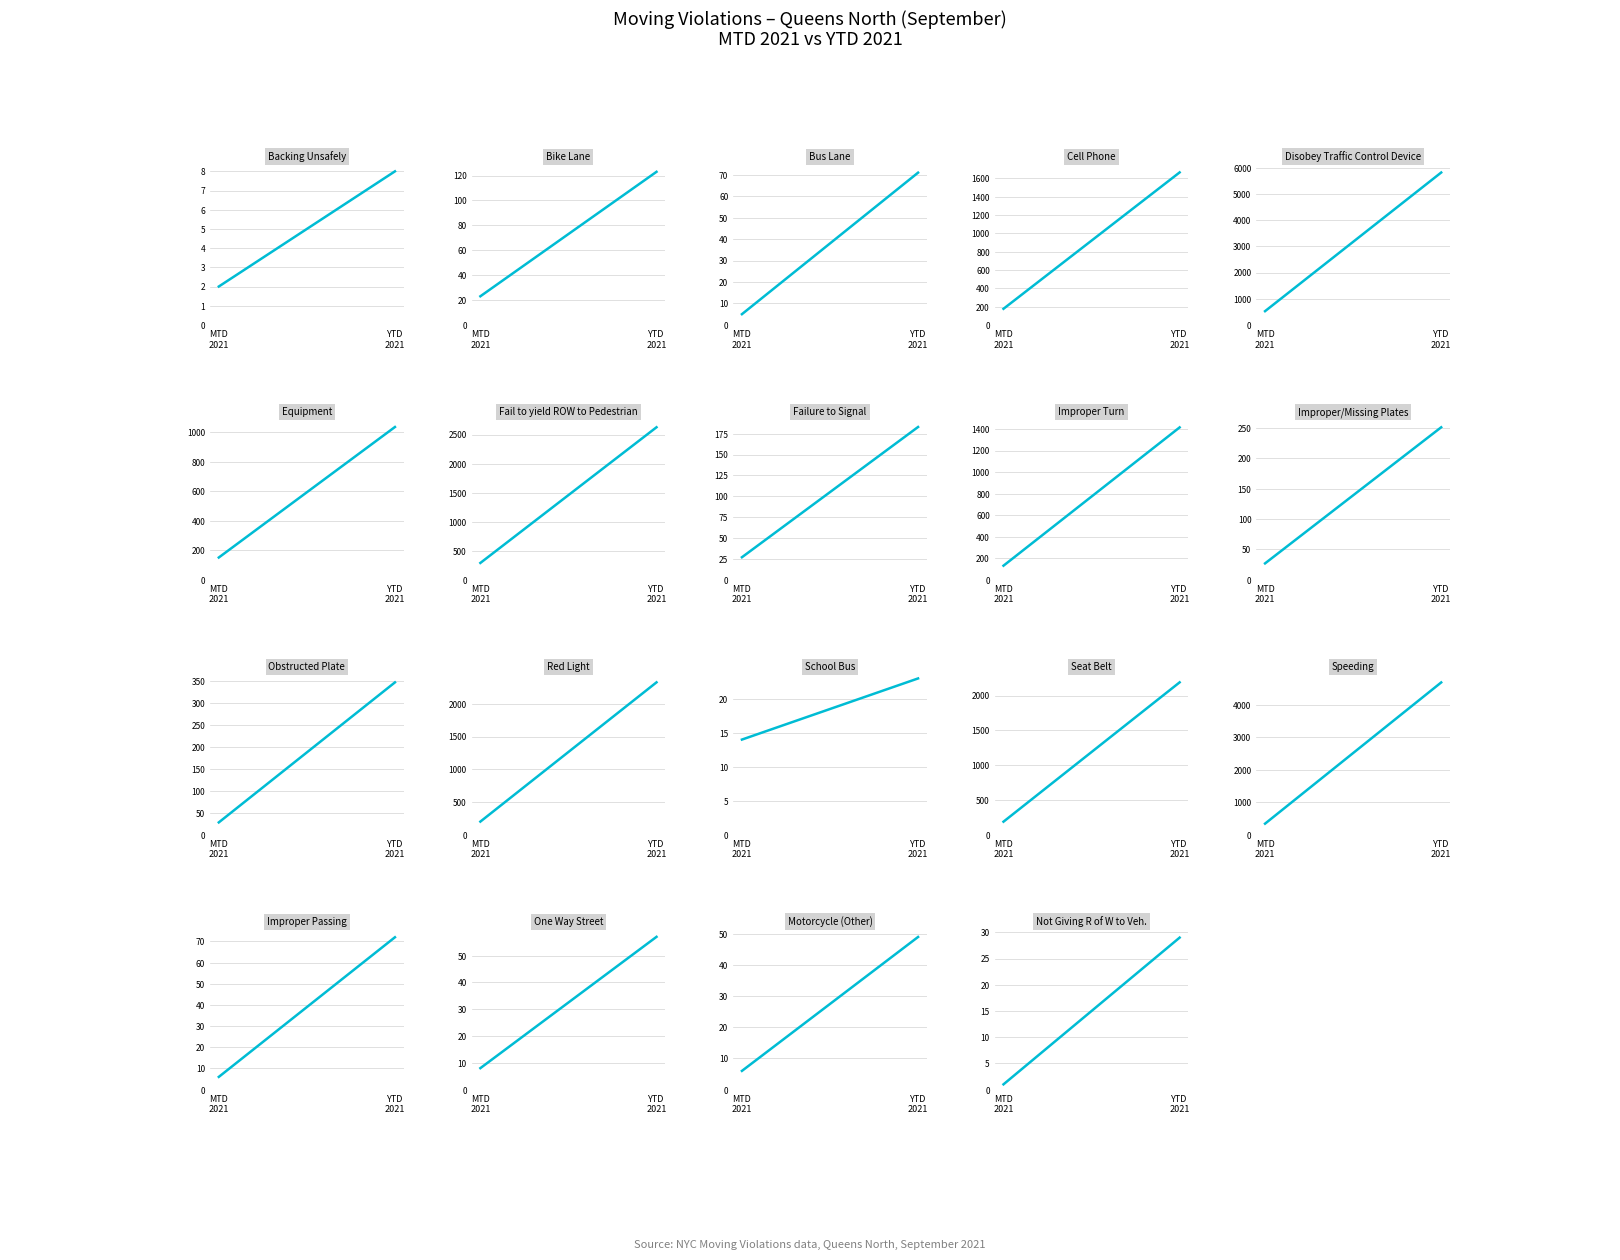

Where does the YTD 2021 series first go above 251?

3